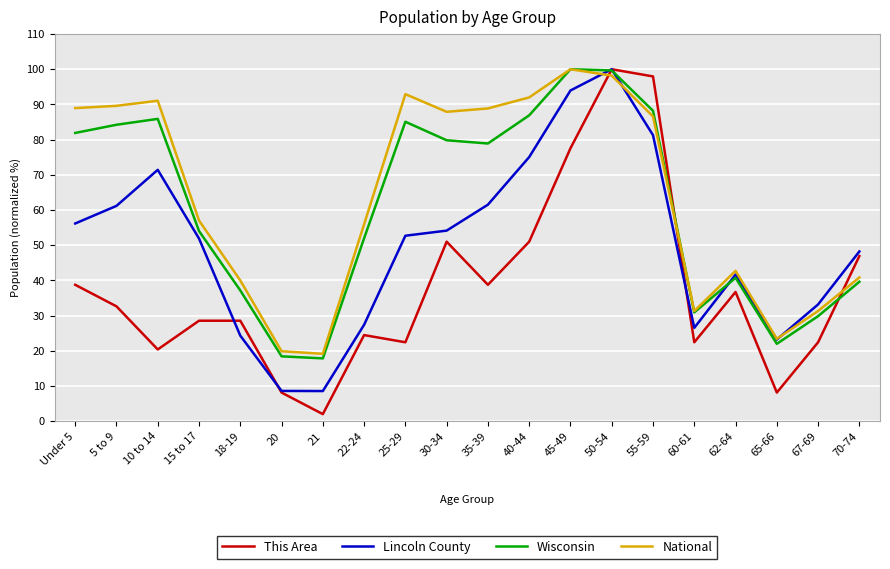

True or false: National has a value of 157.5 at 50-54.

False